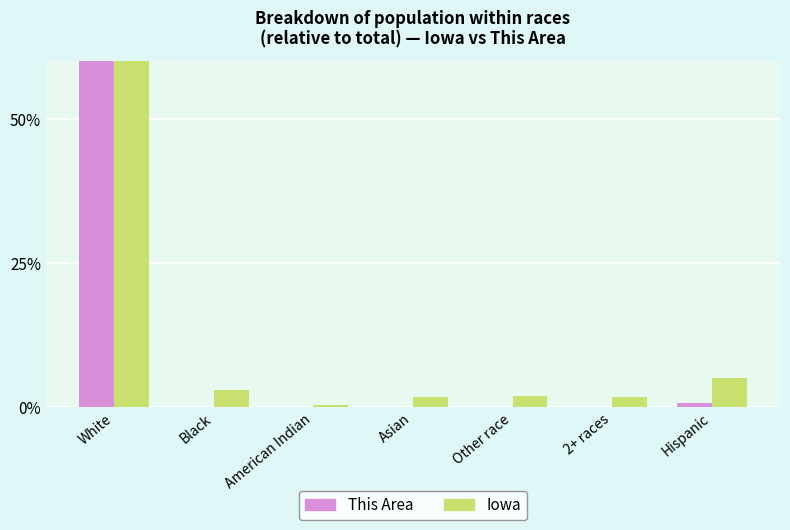

Reading left to right, list all the values displayed in this chart.

This Area: 100.0	0.0	0.0	0.0	0.0	0.0	0.8
Iowa: 91.3	2.9	0.4	1.7	1.8	1.8	5.0